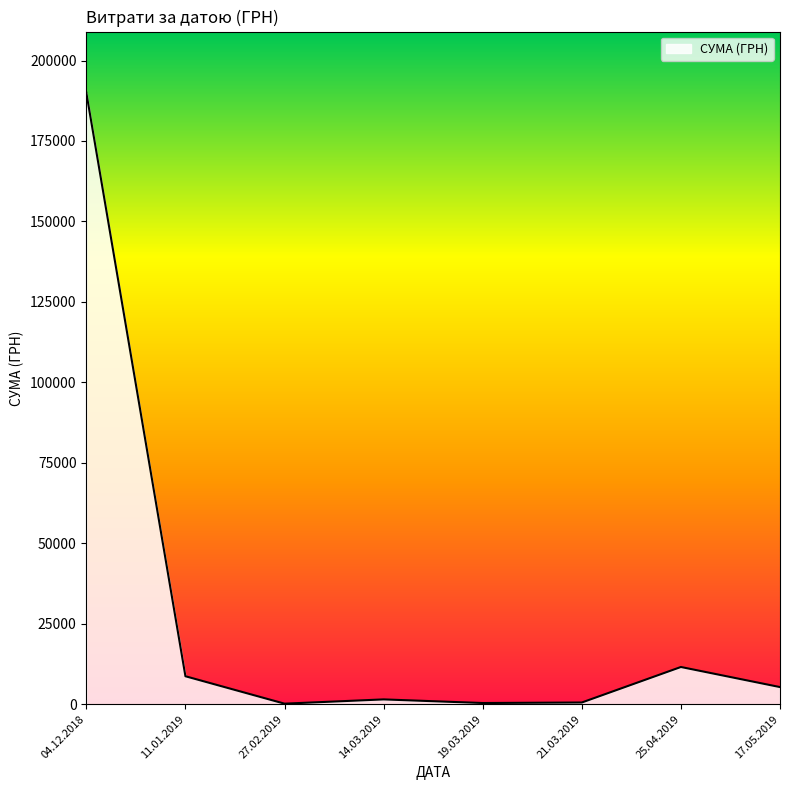

What is the ratio of the value at 17.05.2019 to the value at 11.01.2019?

0.6